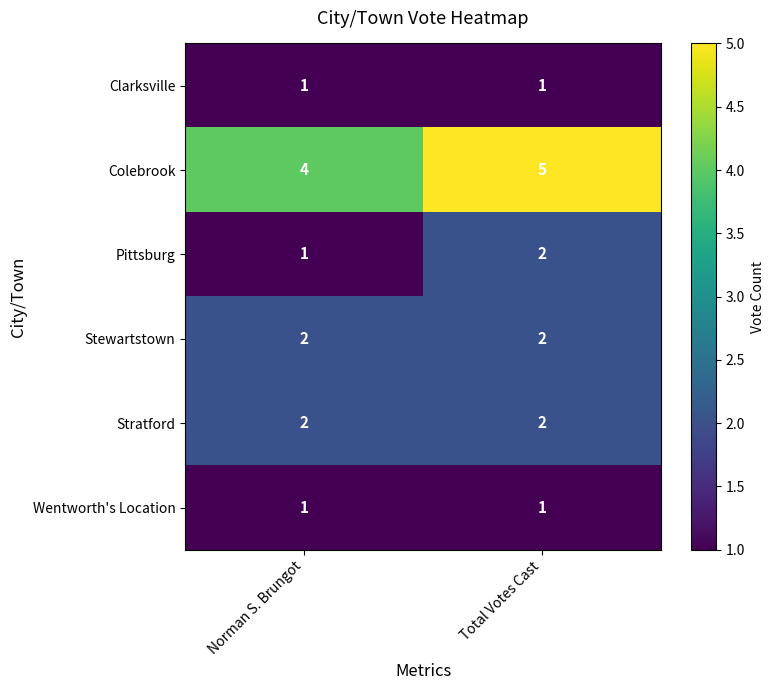

Reading left to right, transcribe all the data shown in this chart.

Clarksville: Norman S. Brungot=1	Total Votes Cast=1
Colebrook: Norman S. Brungot=4	Total Votes Cast=5
Pittsburg: Norman S. Brungot=1	Total Votes Cast=2
Stewartstown: Norman S. Brungot=2	Total Votes Cast=2
Stratford: Norman S. Brungot=2	Total Votes Cast=2
Wentworth's Location: Norman S. Brungot=1	Total Votes Cast=1